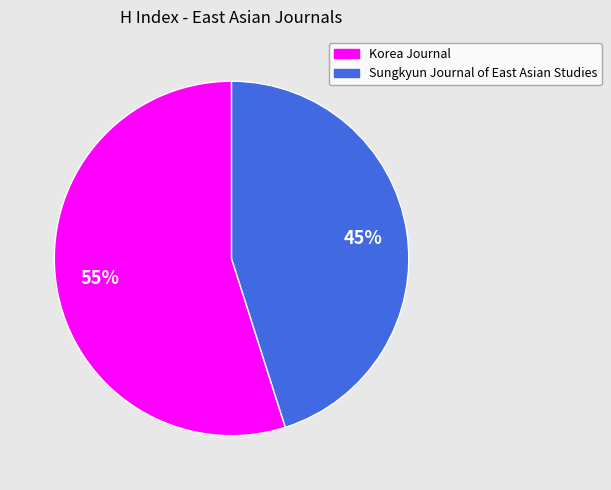

To the nearest percent, what is the difference between the Korea Journal and Sungkyun Journal of East Asian Studies slice percentages?

10%